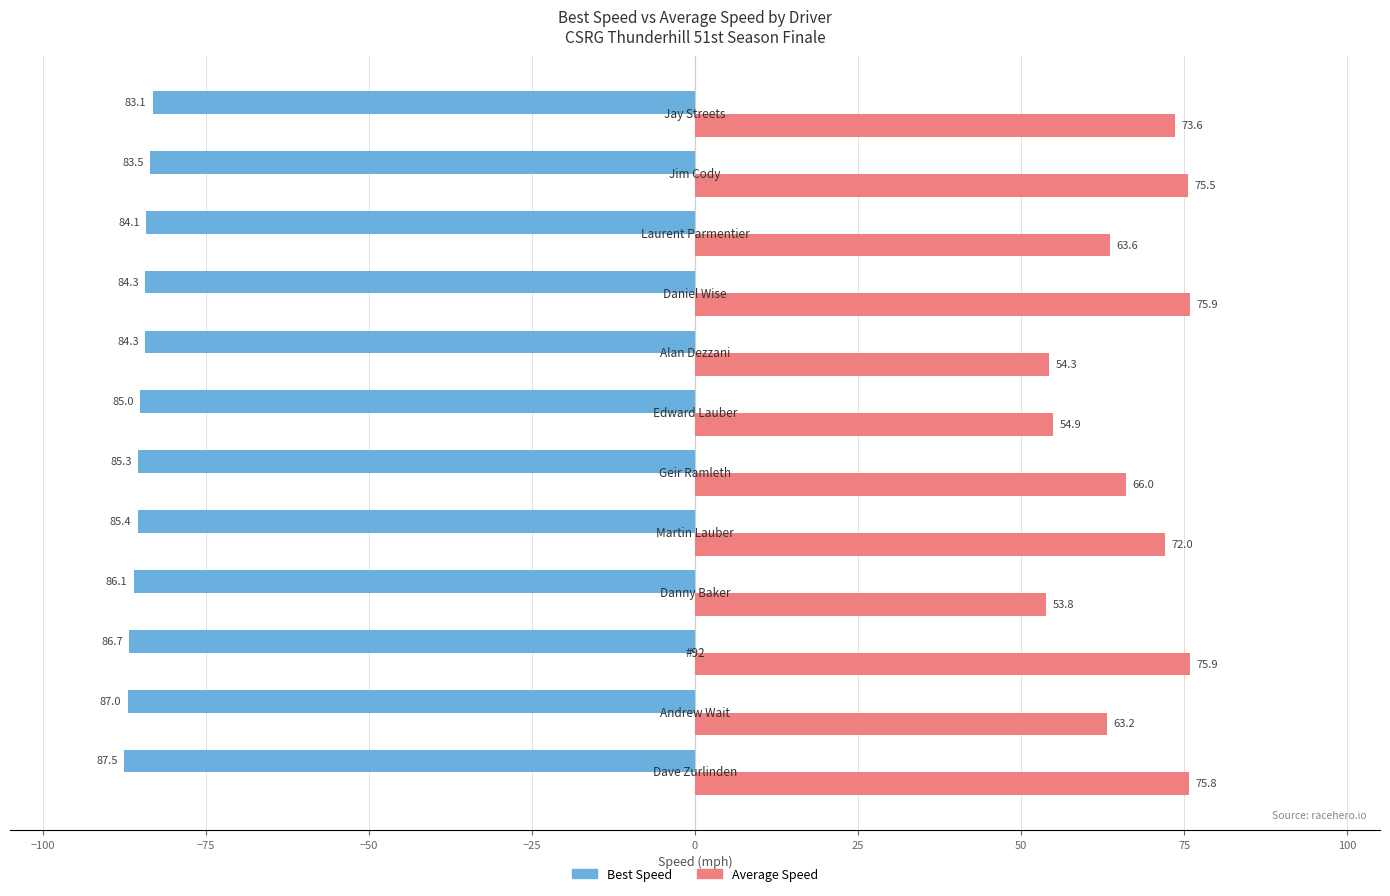

What is the greatest value displayed?

75.9